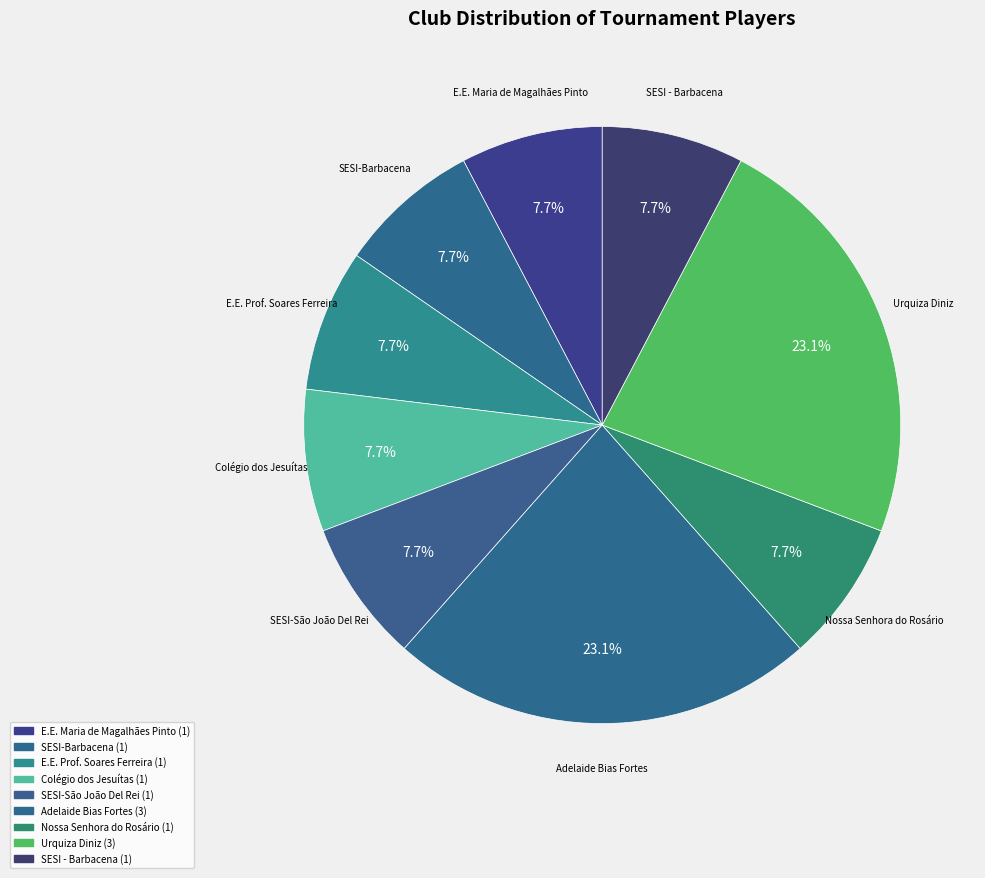

How many segments does this pie chart have?

9